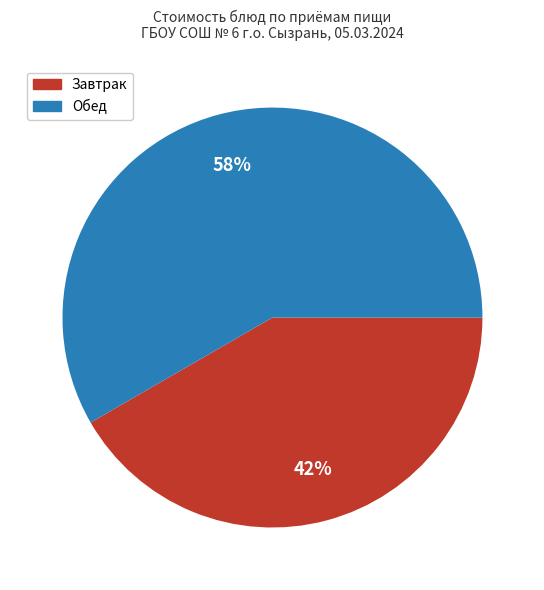

How many segments does this pie chart have?

2